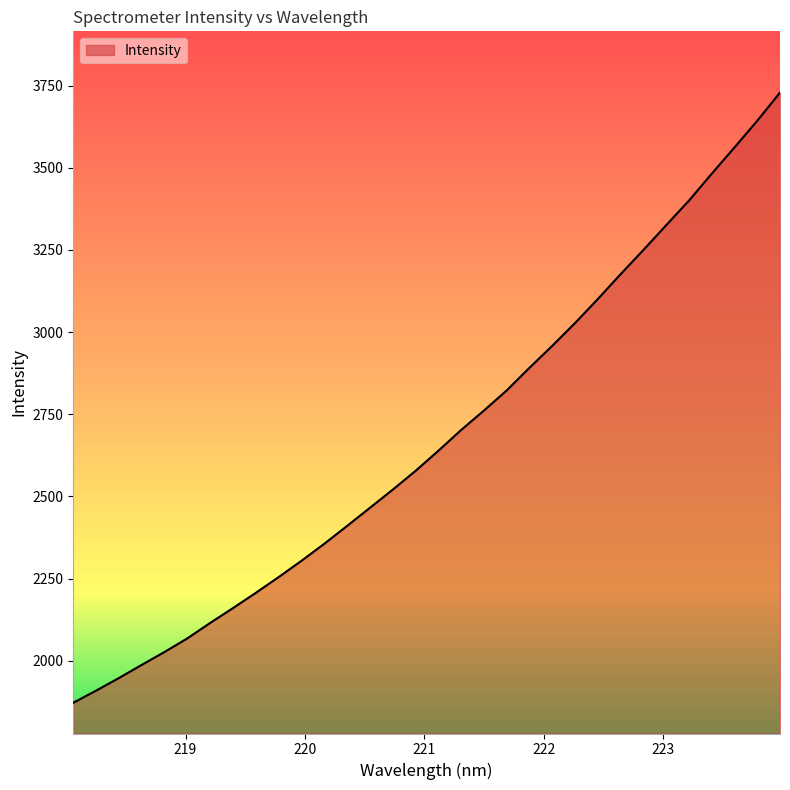

What is the difference between the maximum and minimum values?

1857.2